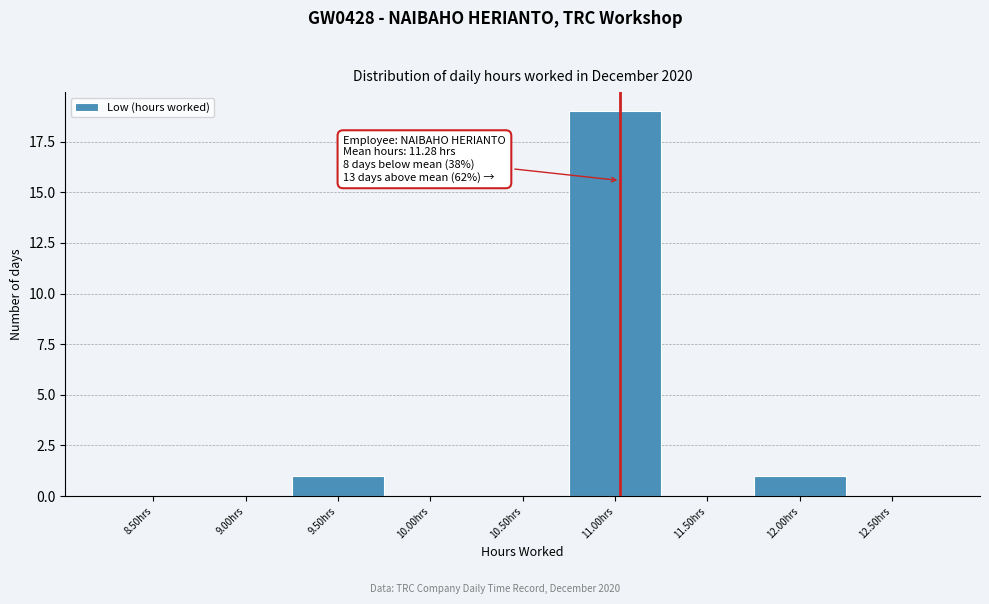

Reading left to right, what are all the values shown in this chart?

8.50hrs=0	9.00hrs=0	9.50hrs=1	10.00hrs=0	10.50hrs=0	11.00hrs=19	11.50hrs=0	12.00hrs=1	12.50hrs=0